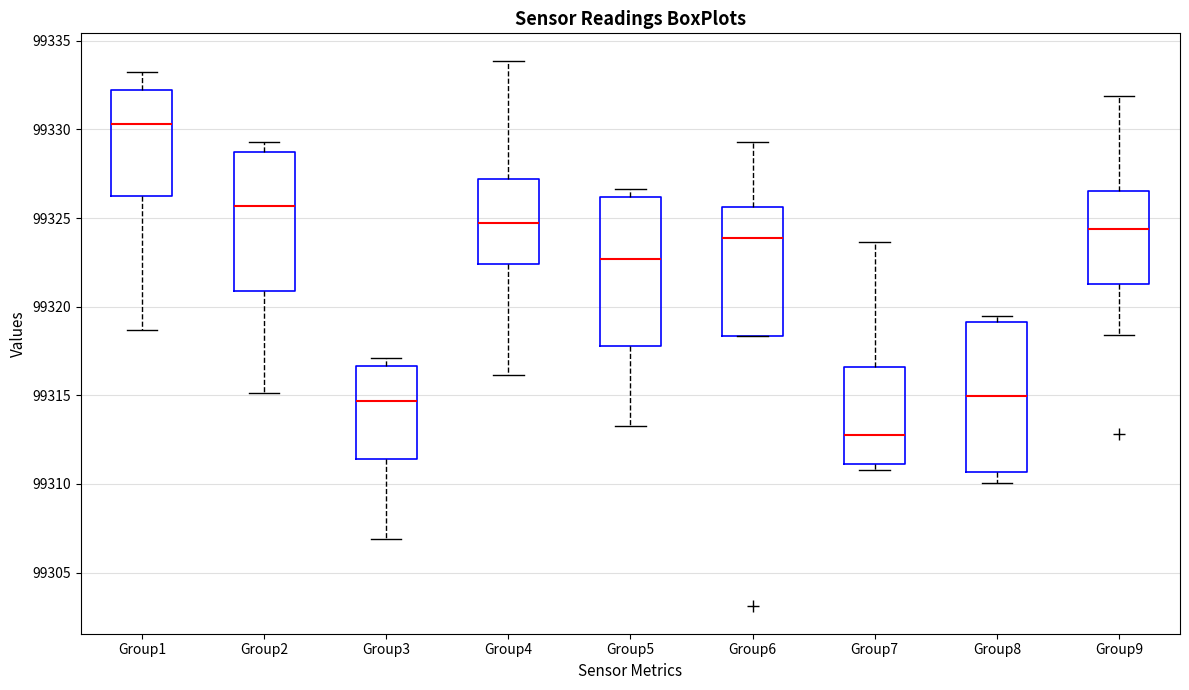

Reading left to right, read every box against the y-axis: the position of its median line, the range the box covers, and the ends of its whiskers. The values are not printed on the chart, so give them approximately, as read against the axis.

Group1: median 99330.5, box 99326.5 to 99332.0, whiskers 99318.5 to 99333.5
Group2: median 99325.5, box 99321.0 to 99328.5, whiskers 99315.0 to 99329.5
Group3: median 99314.5, box 99311.5 to 99316.5, whiskers 99307.0 to 99317.0
Group4: median 99324.5, box 99322.5 to 99327.0, whiskers 99316.0 to 99334.0
Group5: median 99322.5, box 99318.0 to 99326.0, whiskers 99313.5 to 99326.5
Group6: median 99324.0, box 99318.5 to 99325.5, whiskers 99318.5 to 99329.5
Group7: median 99312.5, box 99311.0 to 99316.5, whiskers 99311.0 (just below the box's lower edge) to 99323.5
Group8: median 99315.0, box 99310.5 to 99319.0, whiskers 99310.0 to 99319.5
Group9: median 99324.5, box 99321.5 to 99326.5, whiskers 99318.5 to 99332.0